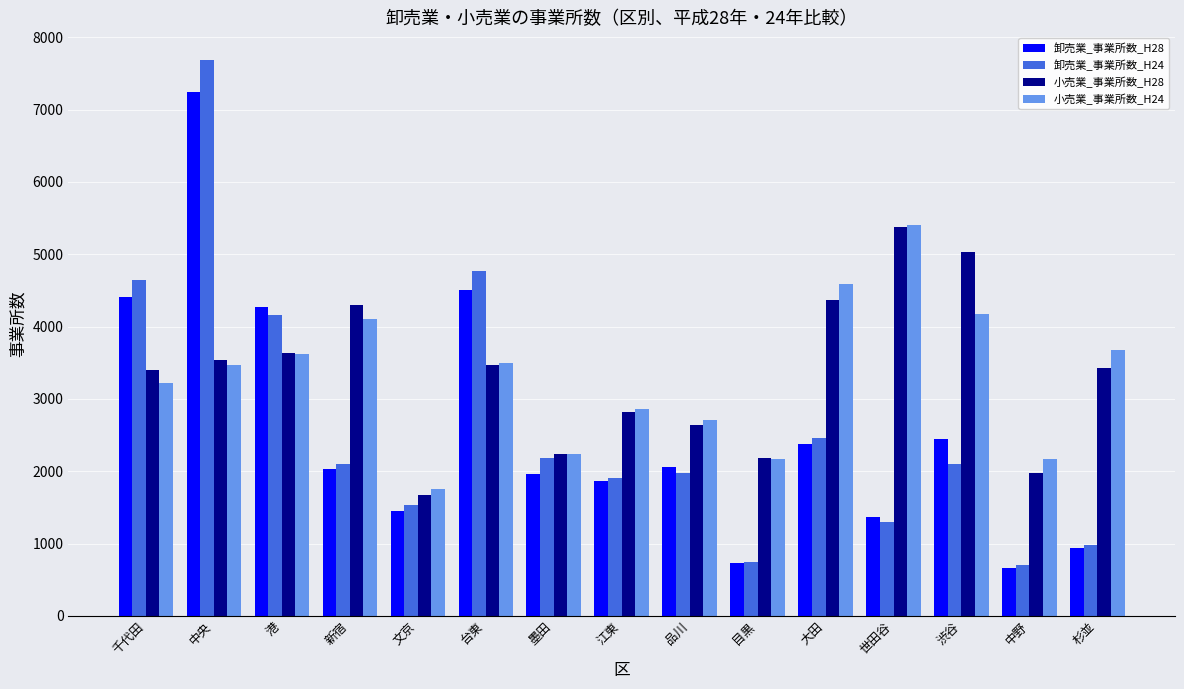

True or false: 小売業_事業所数_H28 has a value of 1677 at 文京.

True